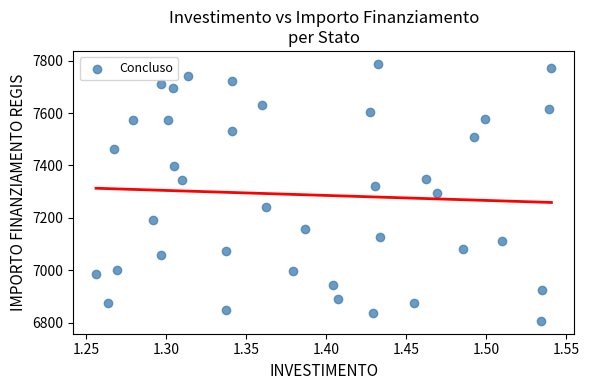

What is the range of Y values (max minus min)?

981.4